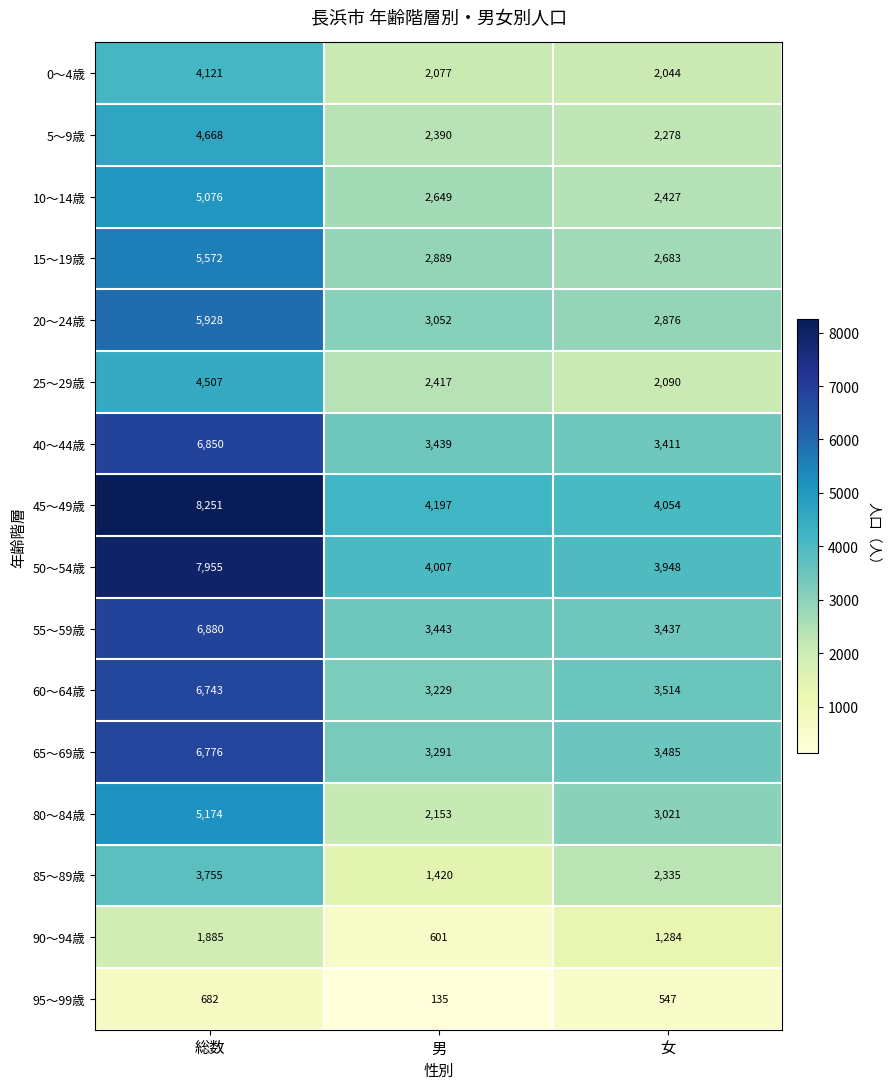

Rank the series at 男 from highest to lowest value.

45～49歳, 50～54歳, 55～59歳, 40～44歳, 65～69歳, 60～64歳, 20～24歳, 15～19歳, 10～14歳, 25～29歳, 5～9歳, 80～84歳, 0～4歳, 85～89歳, 90～94歳, 95～99歳